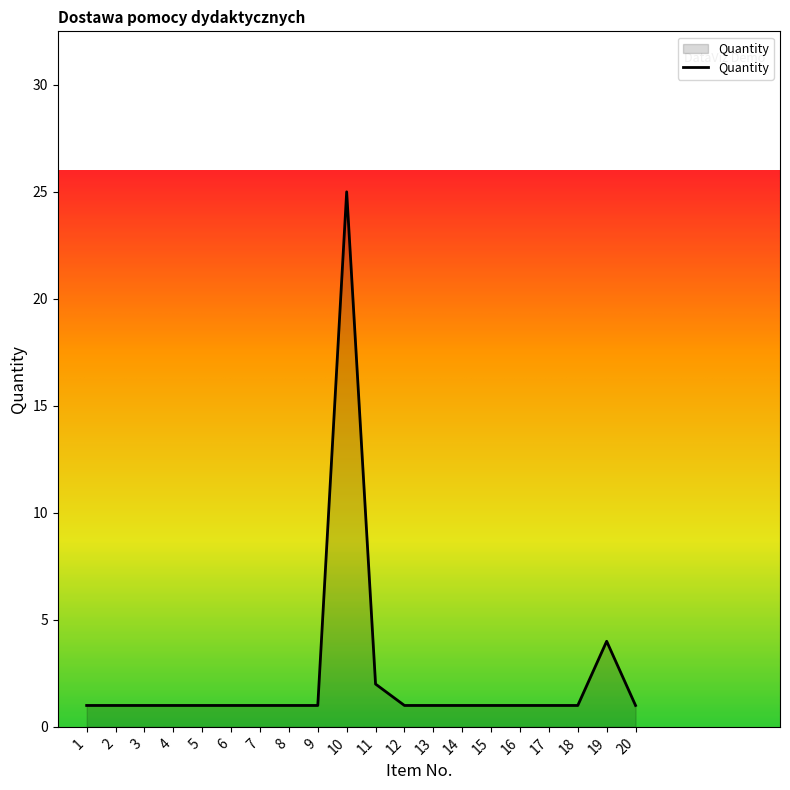

Reading left to right, extract all data points from this chart.

1=1	2=1	3=1	4=1	5=1	6=1	7=1	8=1	9=1	10=25	11=2	12=1	13=1	14=1	15=1	16=1	17=1	18=1	19=4	20=1